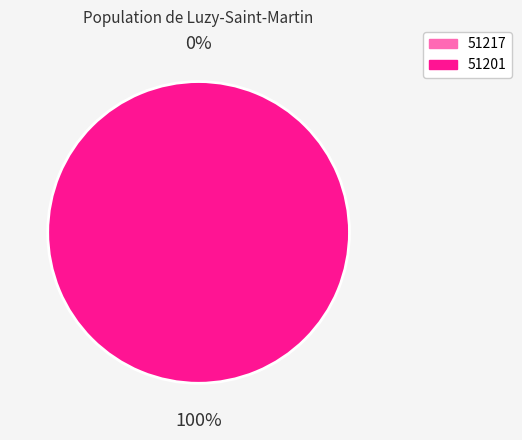

How many segments does this pie chart have?

2